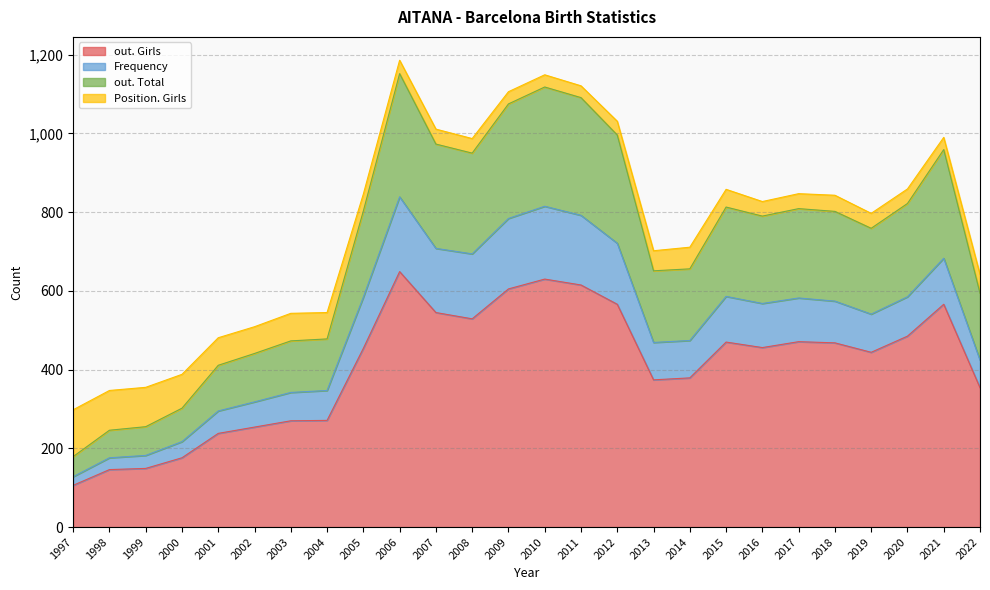

At which category does out. Girls reach its first local valley?

2008